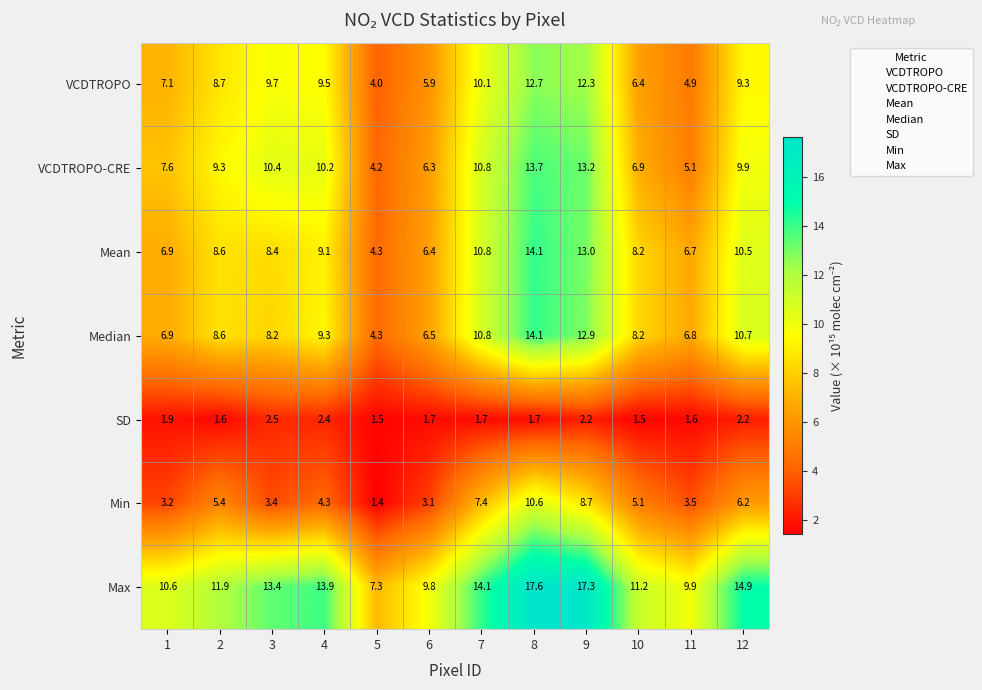

At which label is Median closest to 9?

4